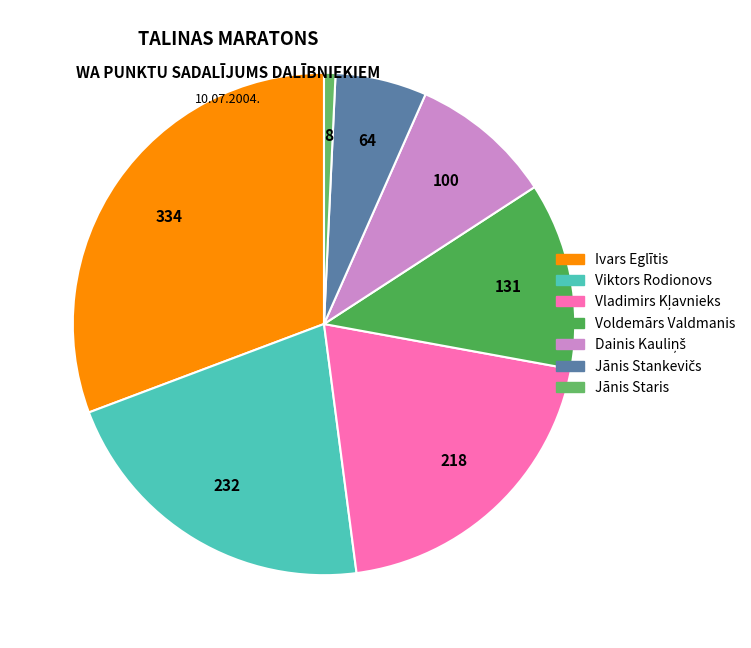

How many segments does this pie chart have?

7